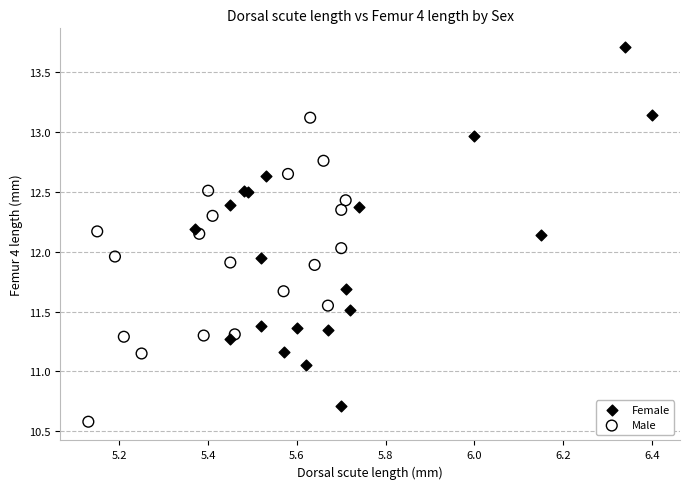

Which series has the widest spread of Y values?

Female